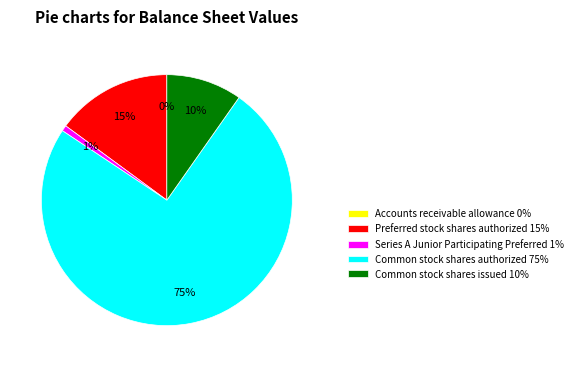

To the nearest percent, what percentage of the pie is Preferred stock shares authorized?

15%